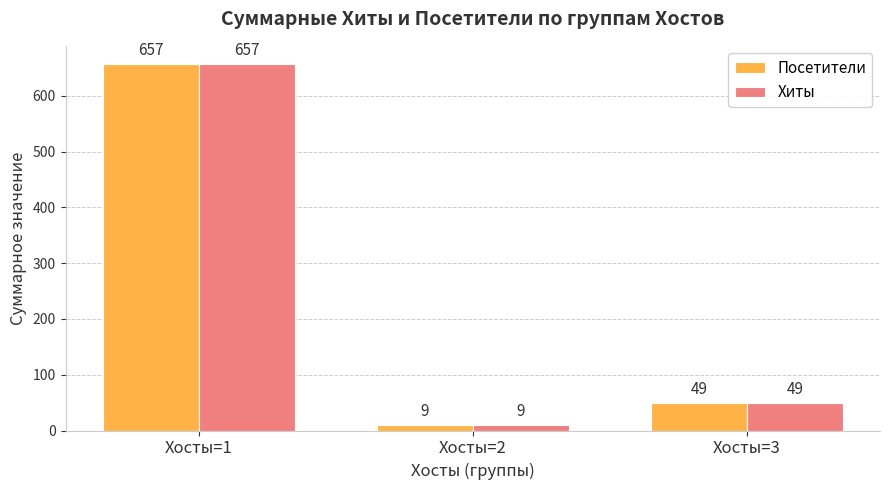

Reading left to right, transcribe all the data shown in this chart.

Посетители: 657	9	49
Хиты: 657	9	49